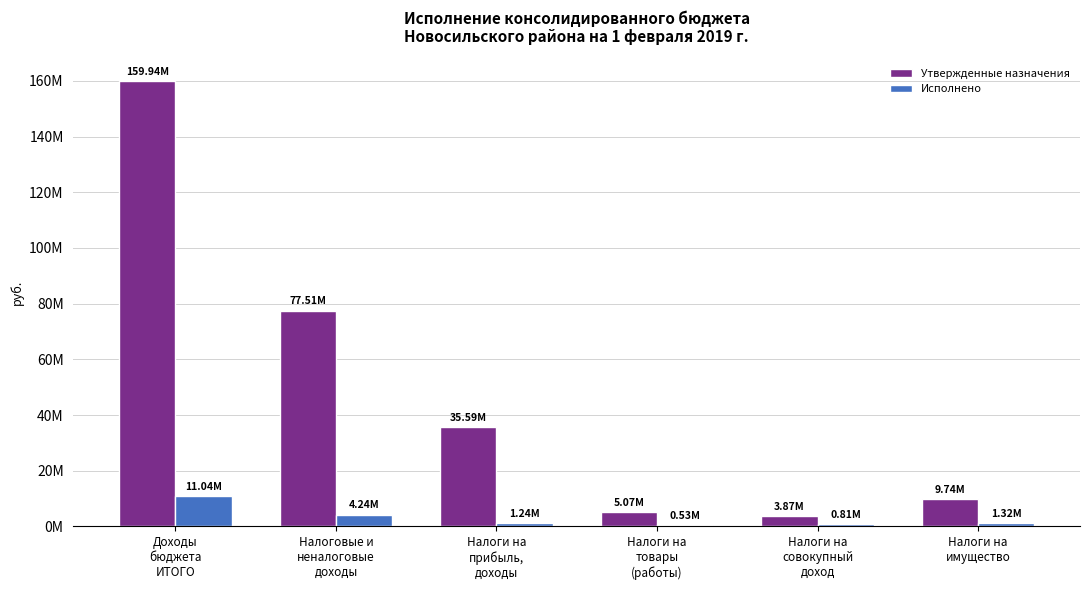

At how many categories does at least one series exceed 99822011?

1